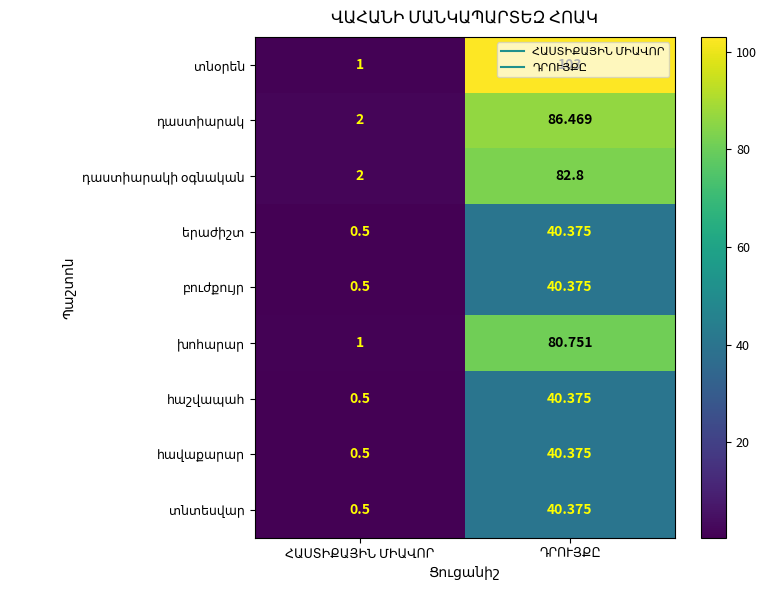

How many series are shown in this chart?

9